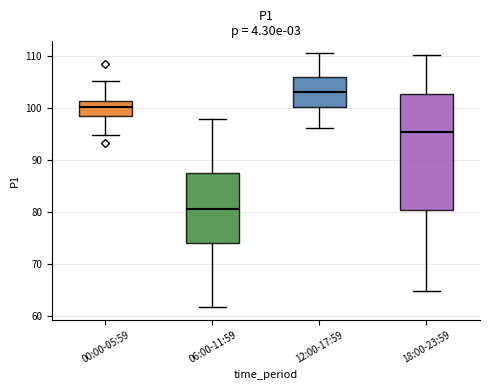

Where does the median line of the box for 12:00-17:59 sit on the y-axis? The values are not printed on the chart, so give them approximately, as read against the axis.

103